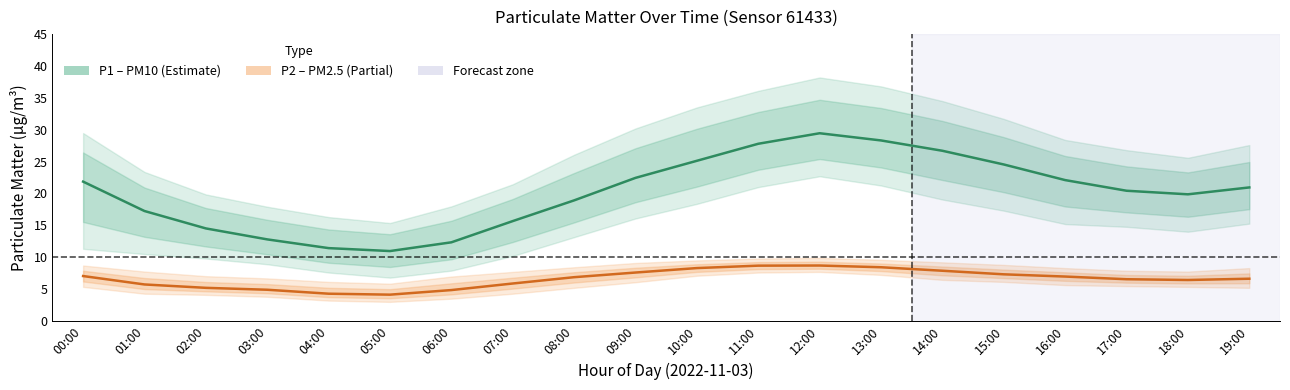

At which label does P1 (PM10) first exceed 20?

00:00